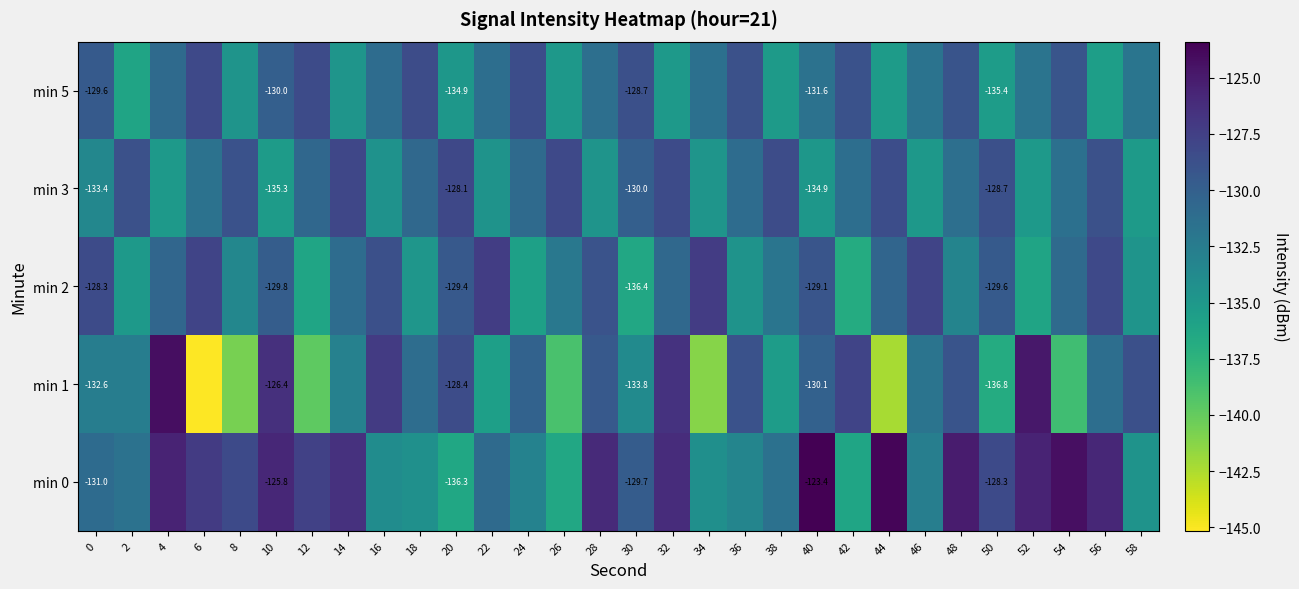

Is the value of min 5 at 22 greater than the value of min 1 at 24?

No